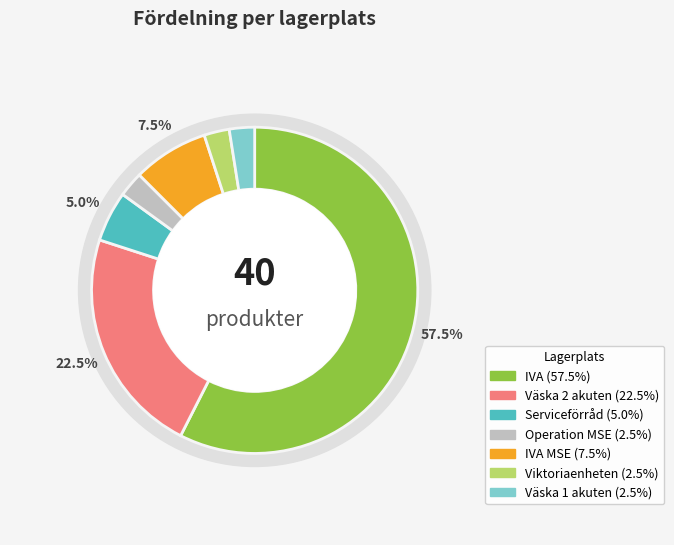

Which slice is the smallest?

Operation MSE